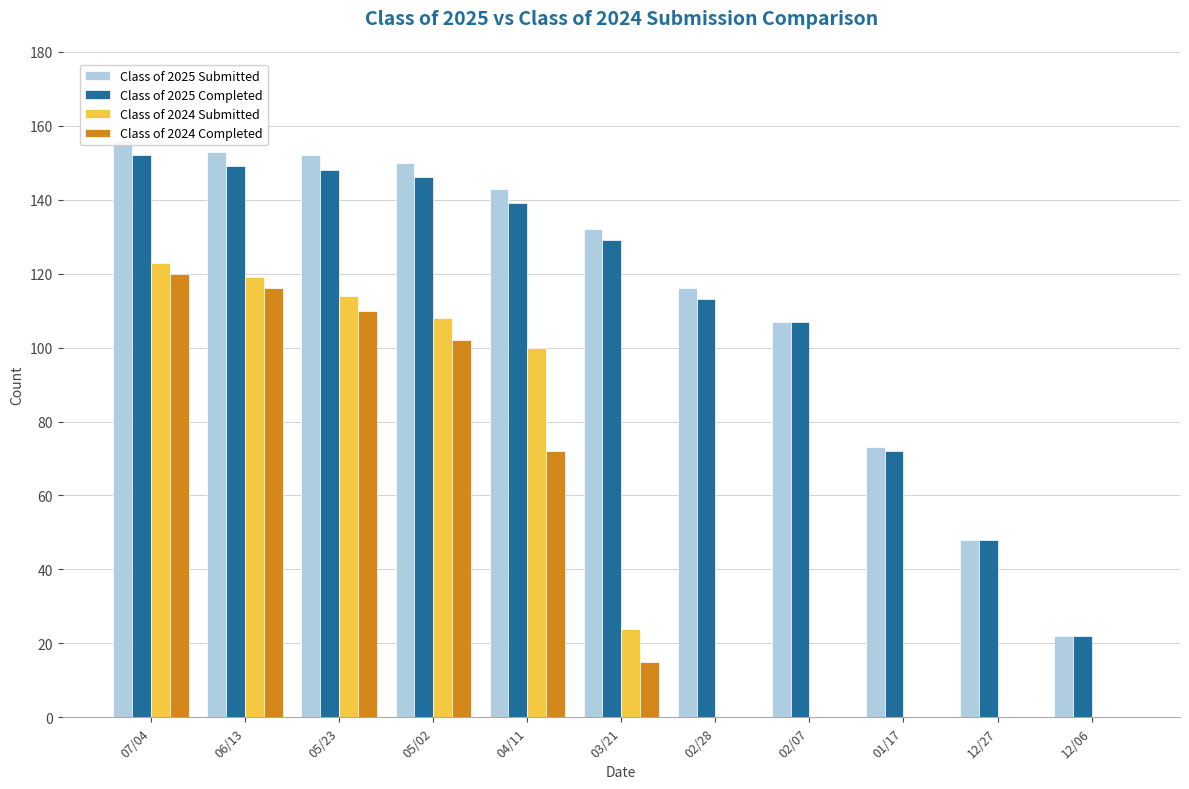

Does the chart contain stacked bars?

No